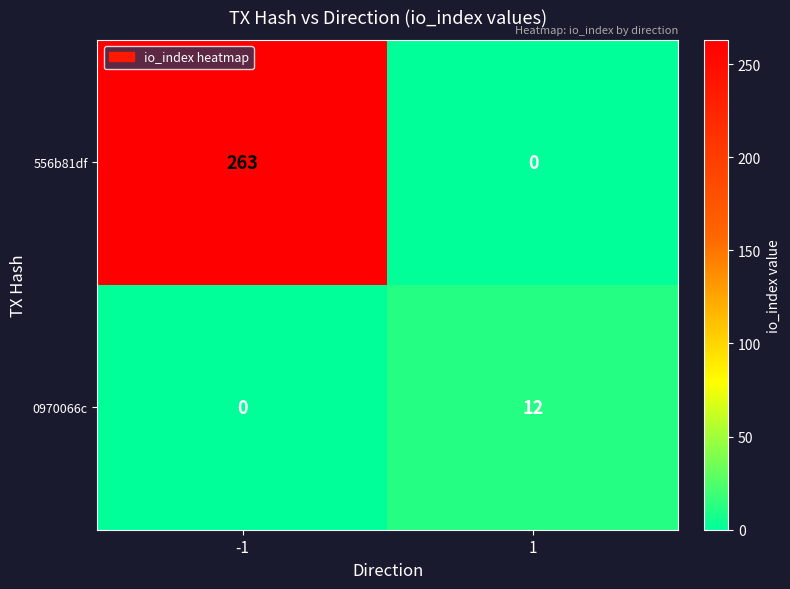

Reading left to right, list all the values displayed in this chart.

556b81df: -1=263	1=0
0970066c: -1=0	1=12